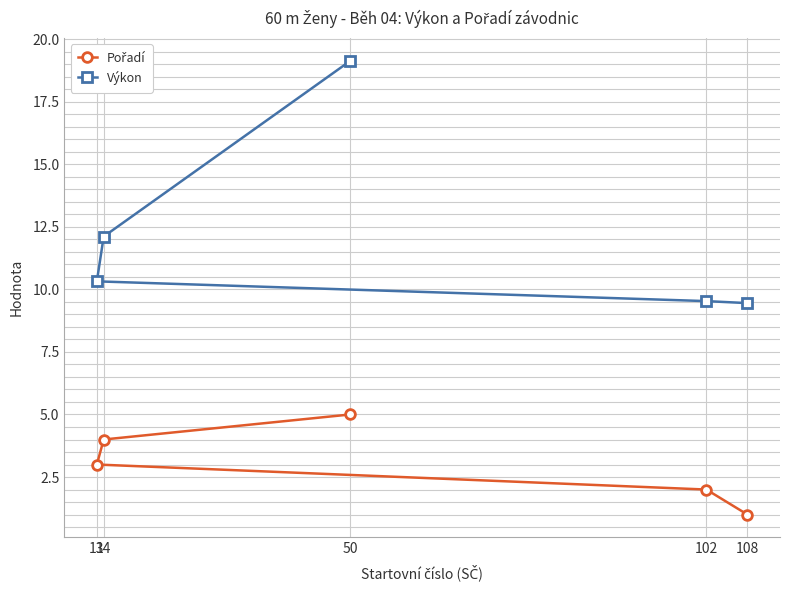

What is the value of the Výkon point at the 1st from the left?

10.3